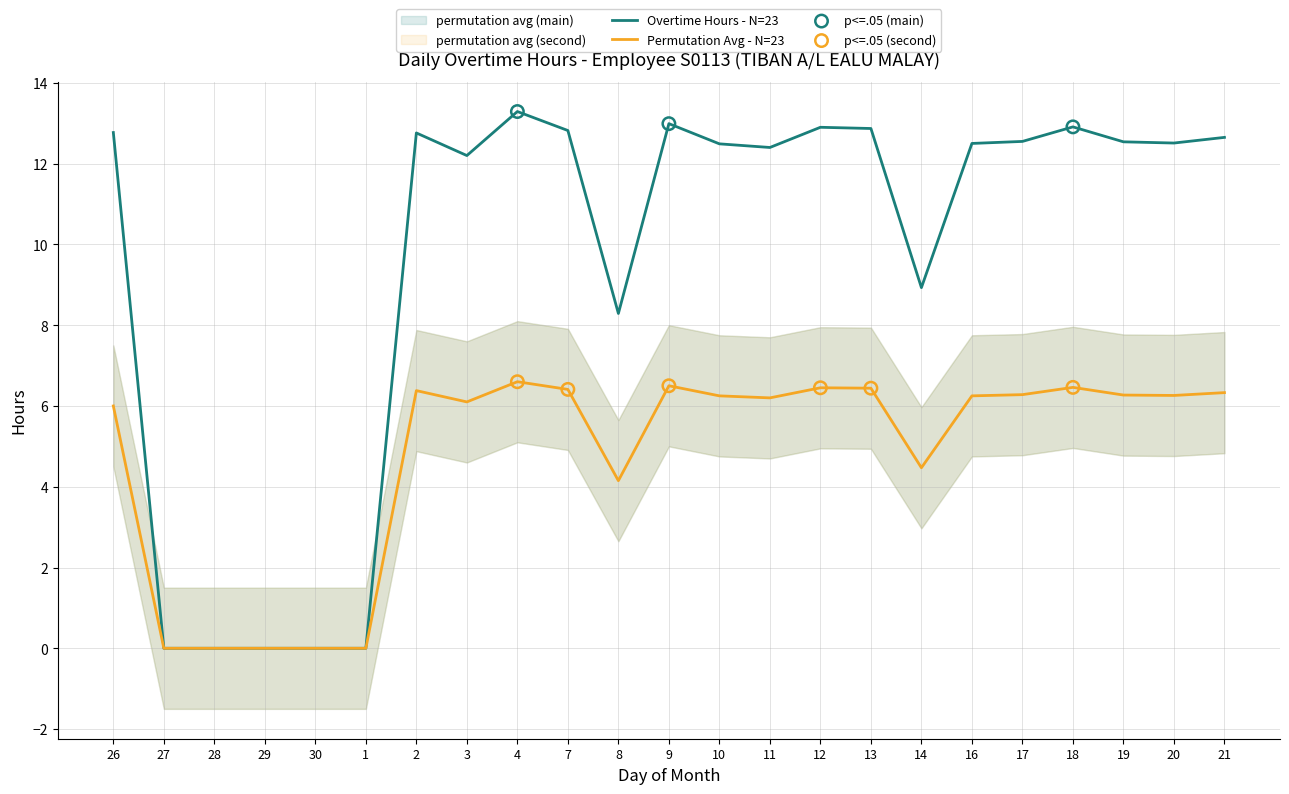

What are all the series names shown in the legend?

Overtime Hours, Permutation Avg